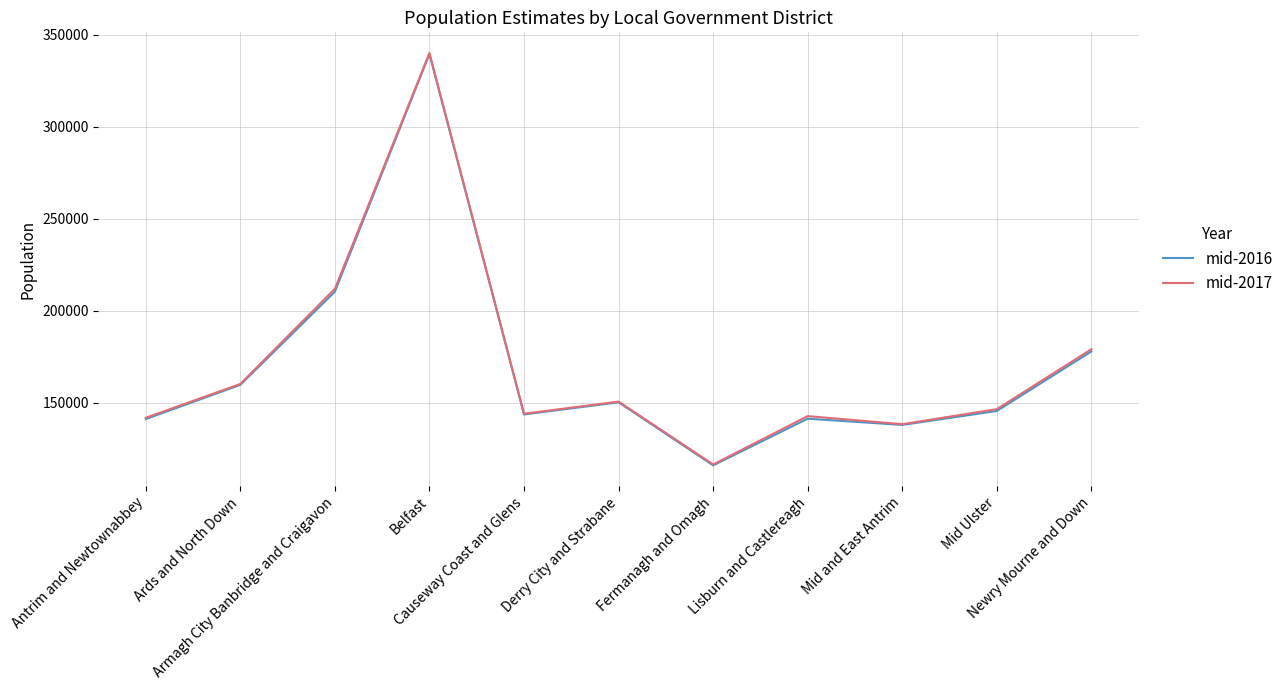

Which label corresponds to the smallest value in the chart?

Fermanagh and Omagh